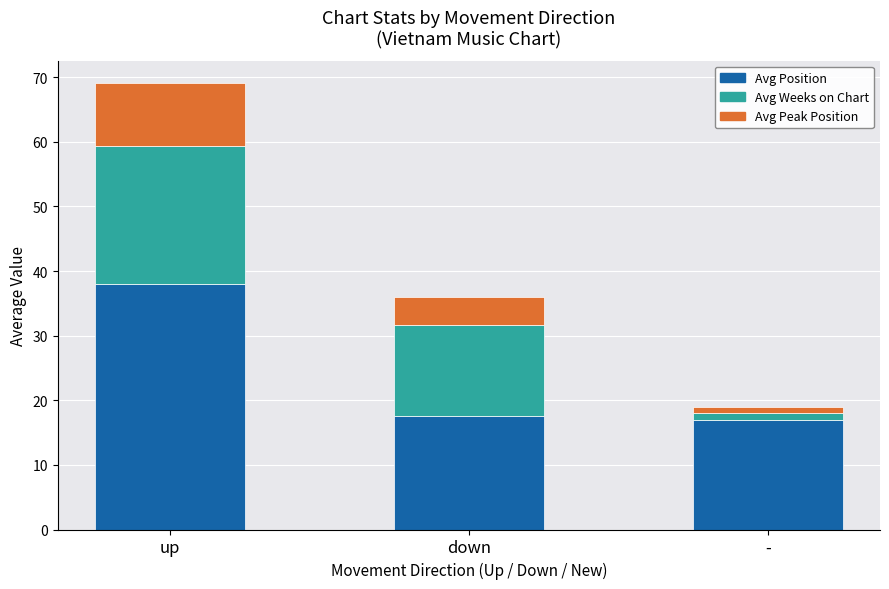

What is the sum of all Avg Position values?

72.6